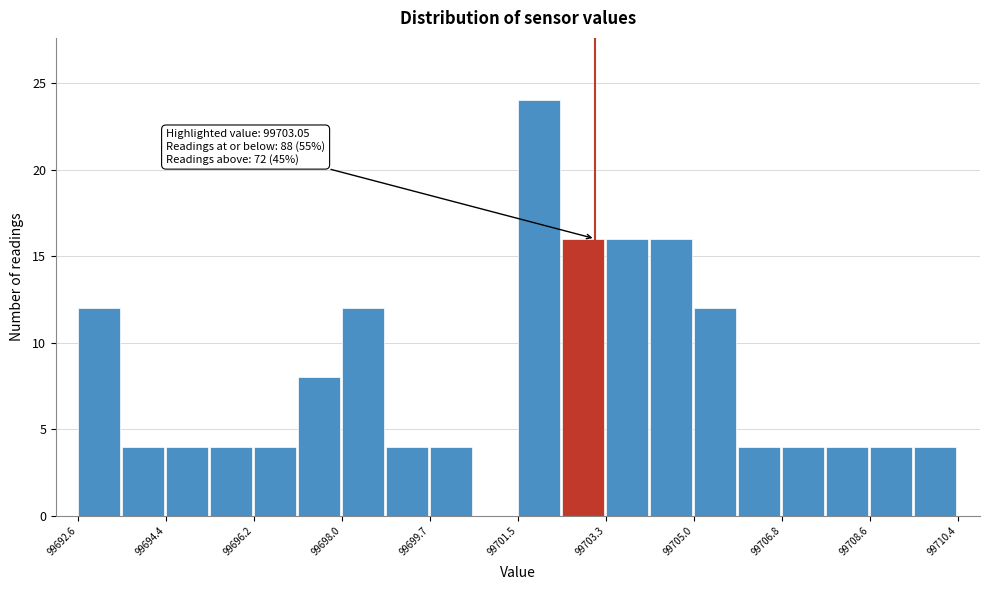

Over which range of the x-axis is the bar tallest?

99701.4 to 99702.4